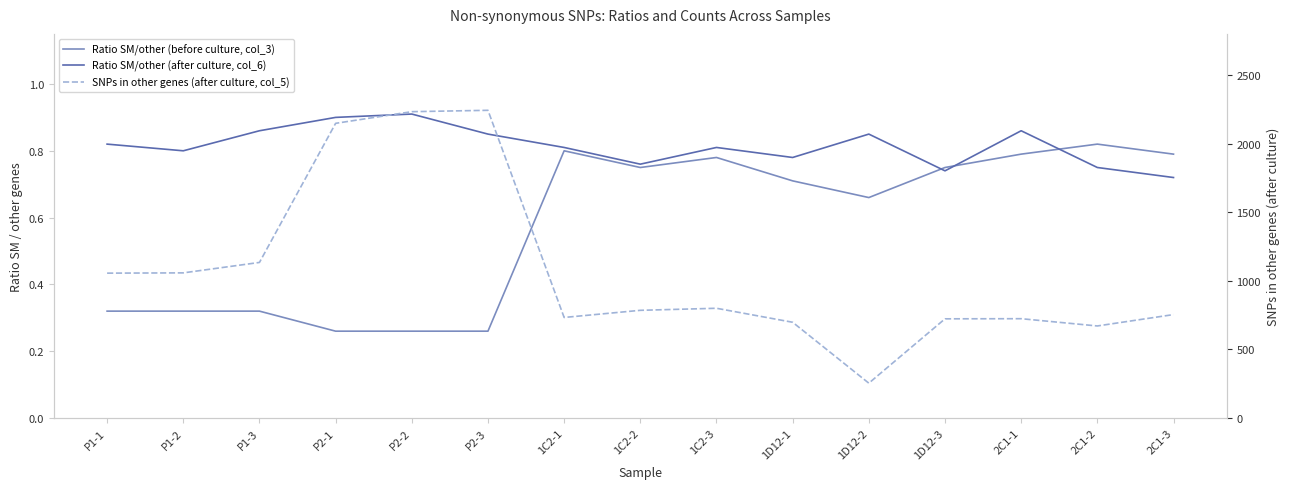

At which category does SNPs in other genes (after culture, col_5) reach its first local valley?

1C2-1